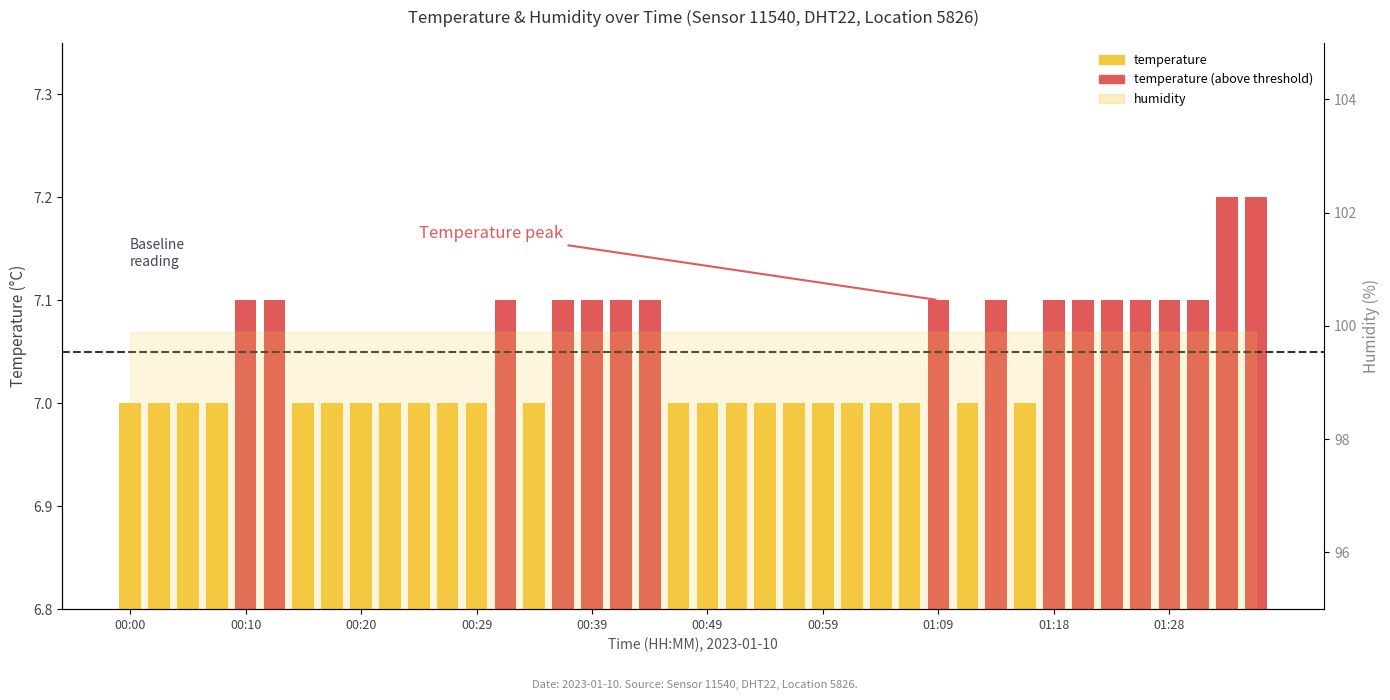

Count the number of categories in the chart.

40